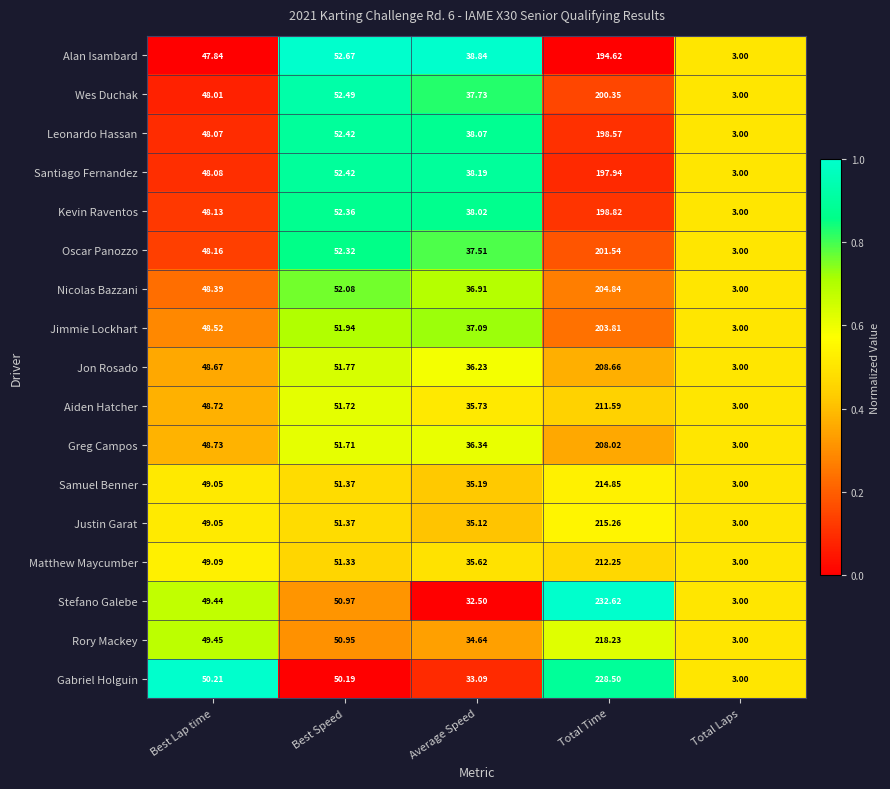

How many data points does each series have?

5